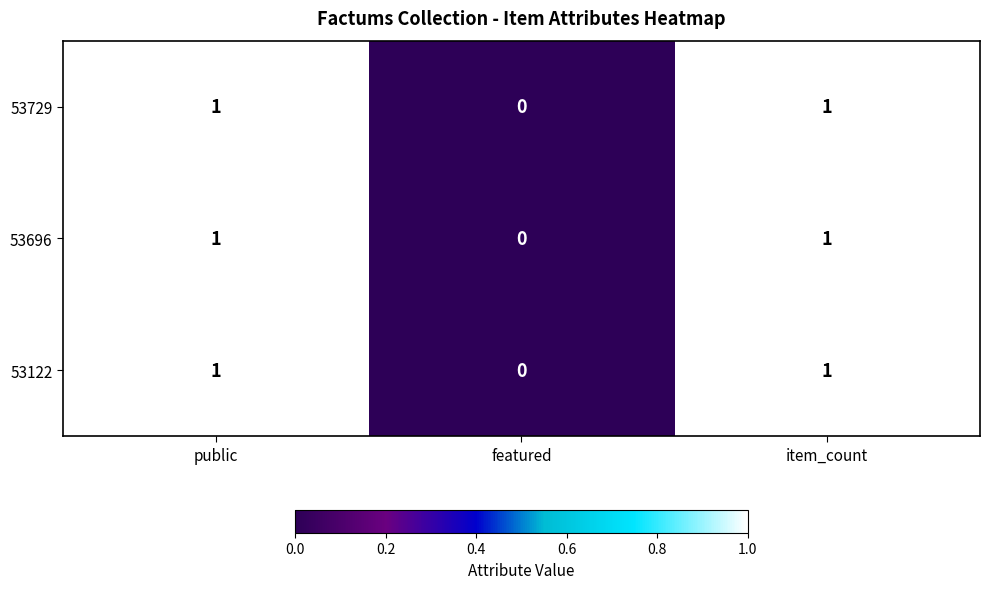

Reading left to right, list all the values displayed in this chart.

53729: 1	0	1
53696: 1	0	1
53122: 1	0	1